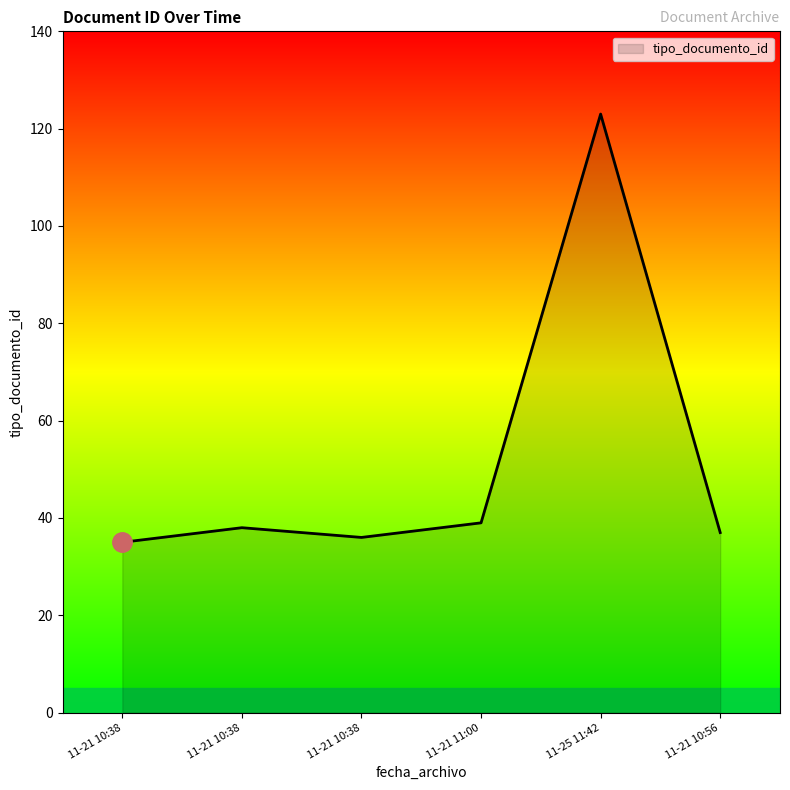

Rank the categories by value from highest to lowest.

11-25 11:42, 11-21 11:00, 11-21 10:38, 11-21 10:56, 11-21 10:38, 11-21 10:38